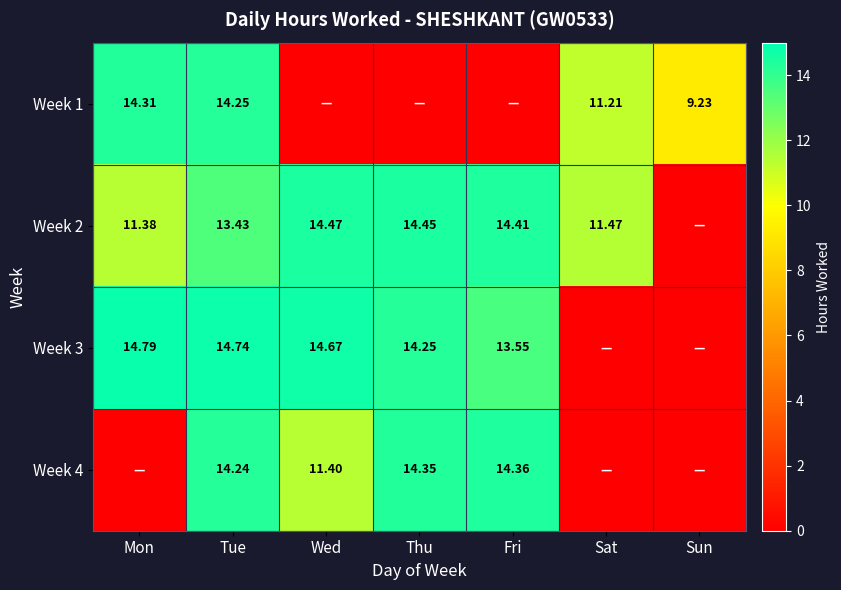

Which label corresponds to the largest value in the chart?

Mon